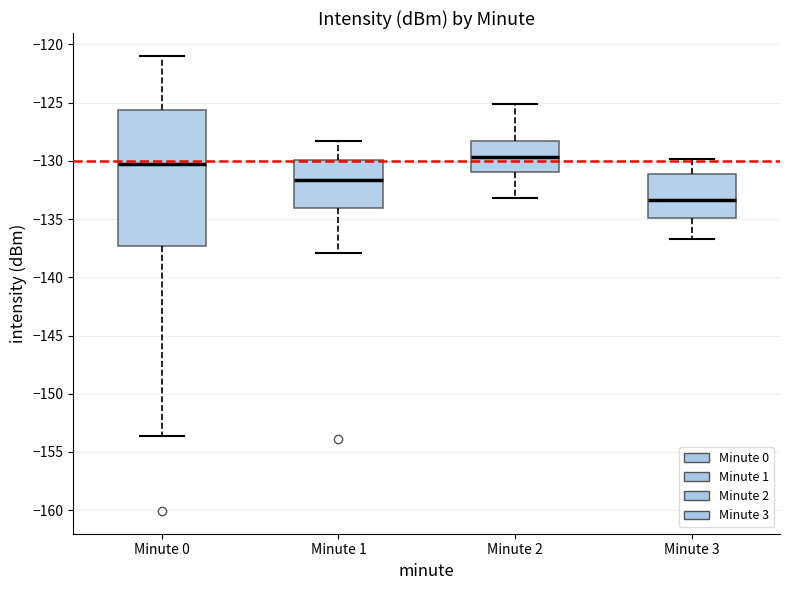

Reading left to right, read every box against the y-axis: the position of its median line, the range the box covers, and the ends of its whiskers. The values are not printed on the chart, so give them approximately, as read against the axis.

Minute 0: median -130.5, box -137.5 to -125.5, whiskers -153.5 to -121.0
Minute 1: median -131.5, box -134.0 to -130.0, whiskers -138.0 to -128.5
Minute 2: median -129.5, box -131.0 to -128.5, whiskers -133.0 to -125.0
Minute 3: median -133.5, box -135.0 to -131.0, whiskers -136.5 to -130.0